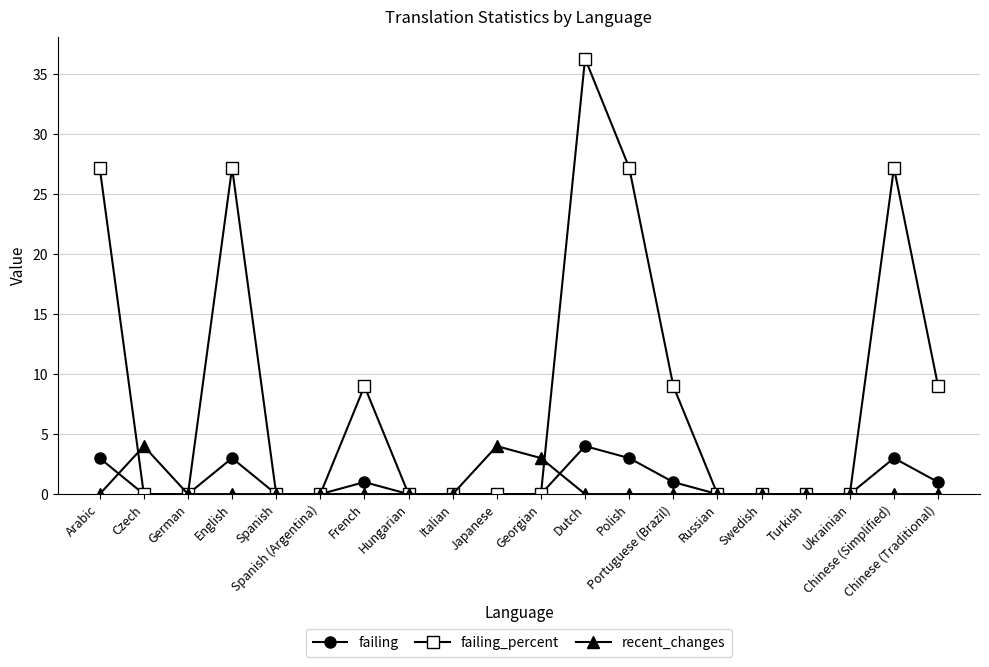

How many distinct data groups are displayed?

3